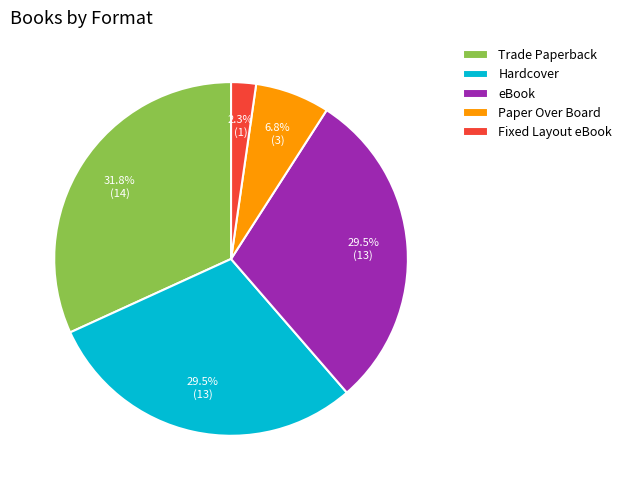

Is it true that Fixed Layout eBook is 2% of the pie?

True